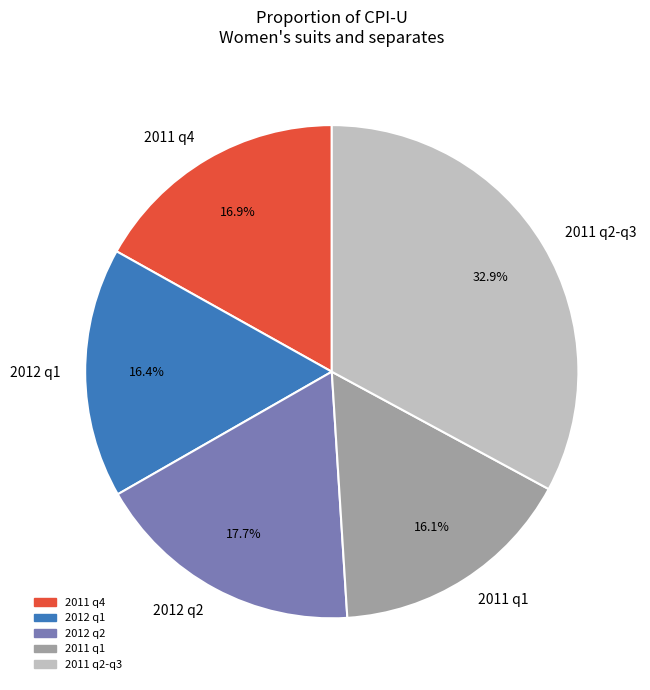

What is the largest slice in the pie chart?

2011 q2-q3